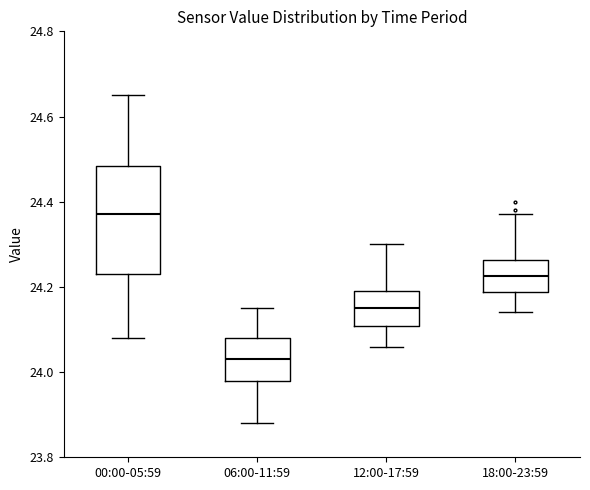

Reading left to right, transcribe this box plot: for each box, give where its median line is, the range the box spans, and where its two whiskers end, as read against the y-axis. The values are not printed on the chart, so give them approximately, as read against the axis.

00:00-05:59: median 24.38, box 24.24 to 24.48, whiskers 24.08 to 24.66
06:00-11:59: median 24.04, box 23.98 to 24.08, whiskers 23.88 to 24.16
12:00-17:59: median 24.16, box 24.10 to 24.20, whiskers 24.06 to 24.30
18:00-23:59: median 24.22, box 24.18 to 24.26, whiskers 24.14 to 24.38